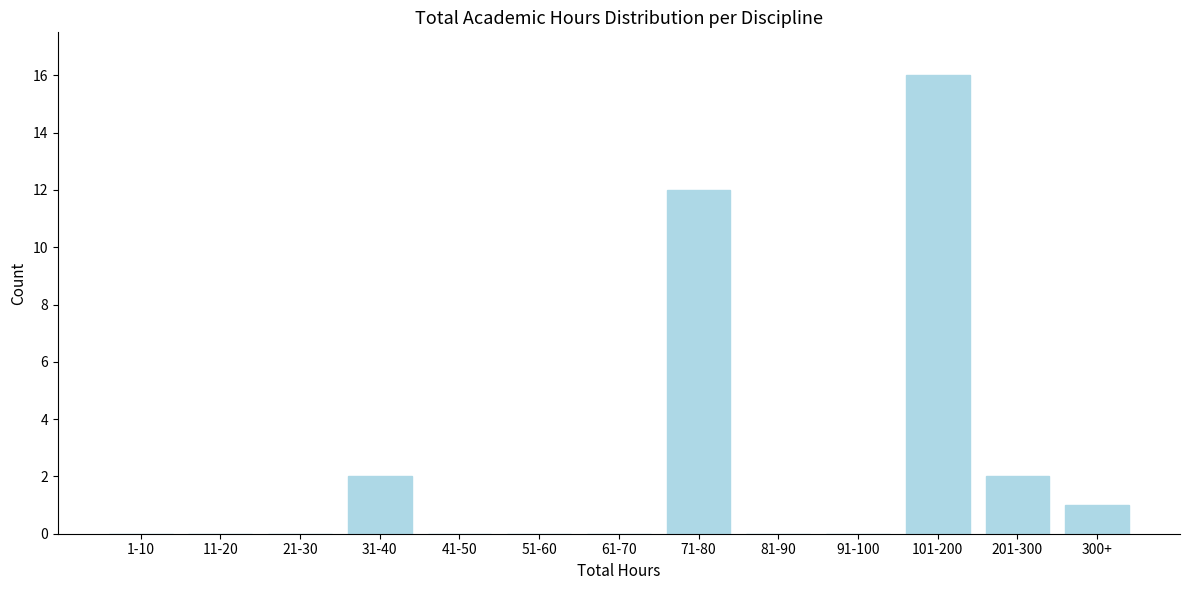

Reading left to right, transcribe all the data shown in this chart.

1-10=0	11-20=0	21-30=0	31-40=2	41-50=0	51-60=0	61-70=0	71-80=12	81-90=0	91-100=0	101-200=16	201-300=2	300+=1